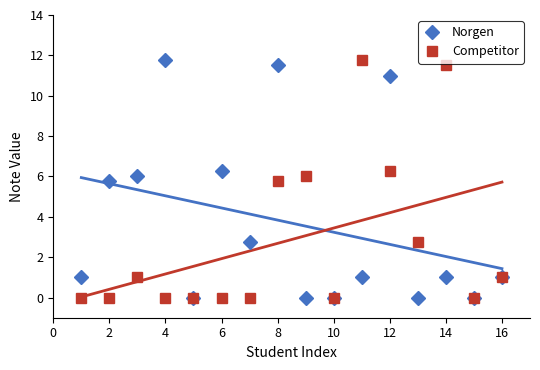

True or false: Norgen has more than 2 interior local peaks.

True